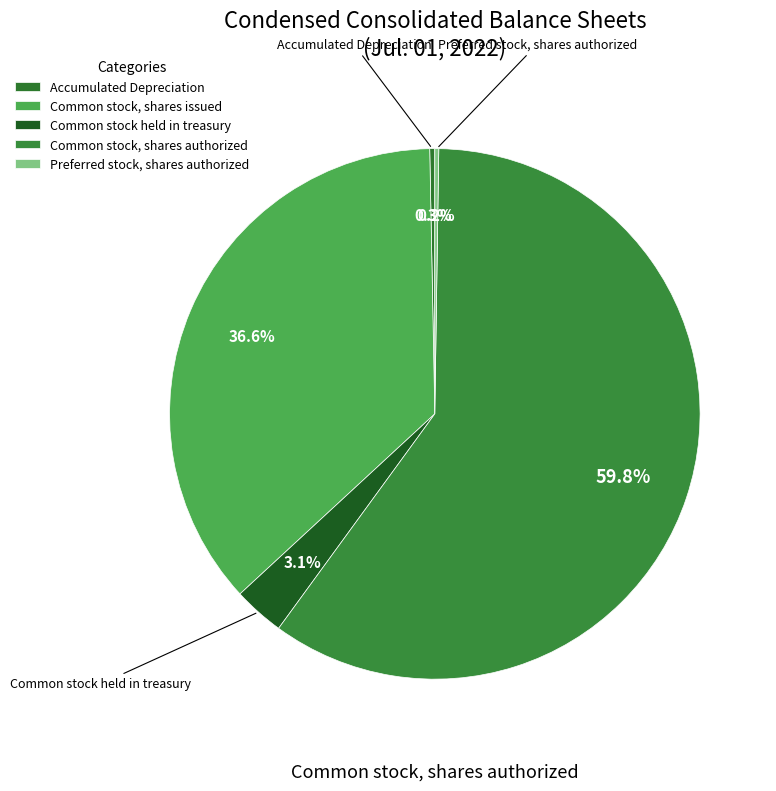

To the nearest percent, what is the difference between the largest and smallest slice percentages?

60%